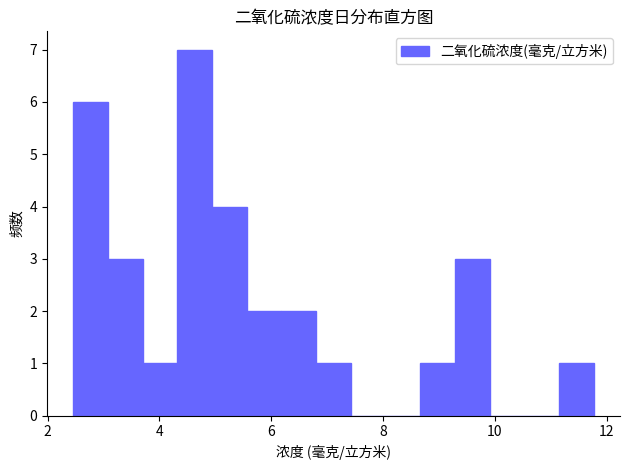

Read against the x-axis, roughly where is the centre of the tallest bar?

4.6